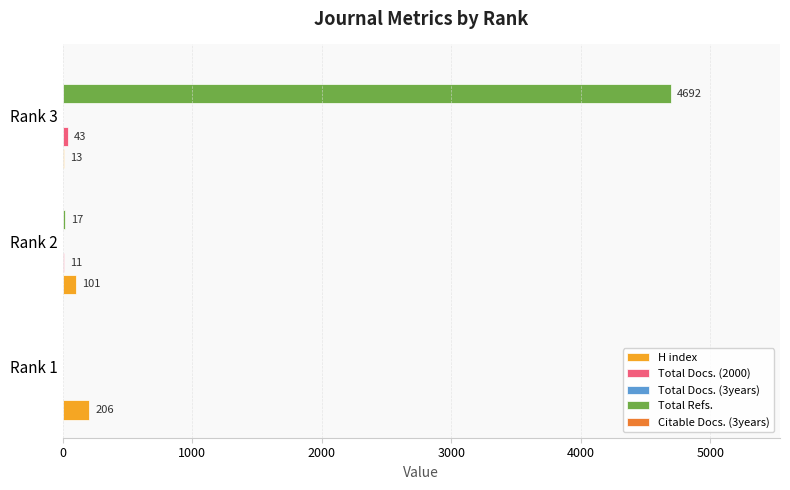

Which series has the largest range (max minus min)?

Total Refs.